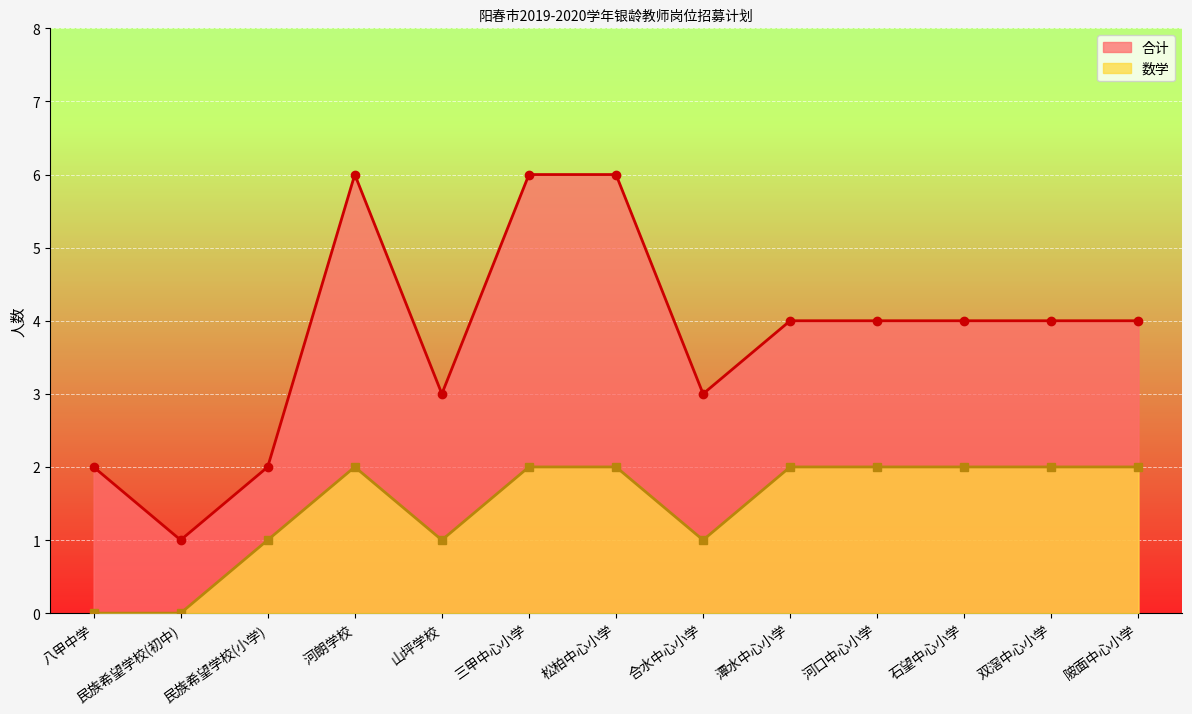

Rank the series at 双滘中心小学 from lowest to highest value.

数学 (线), 合计 (线)